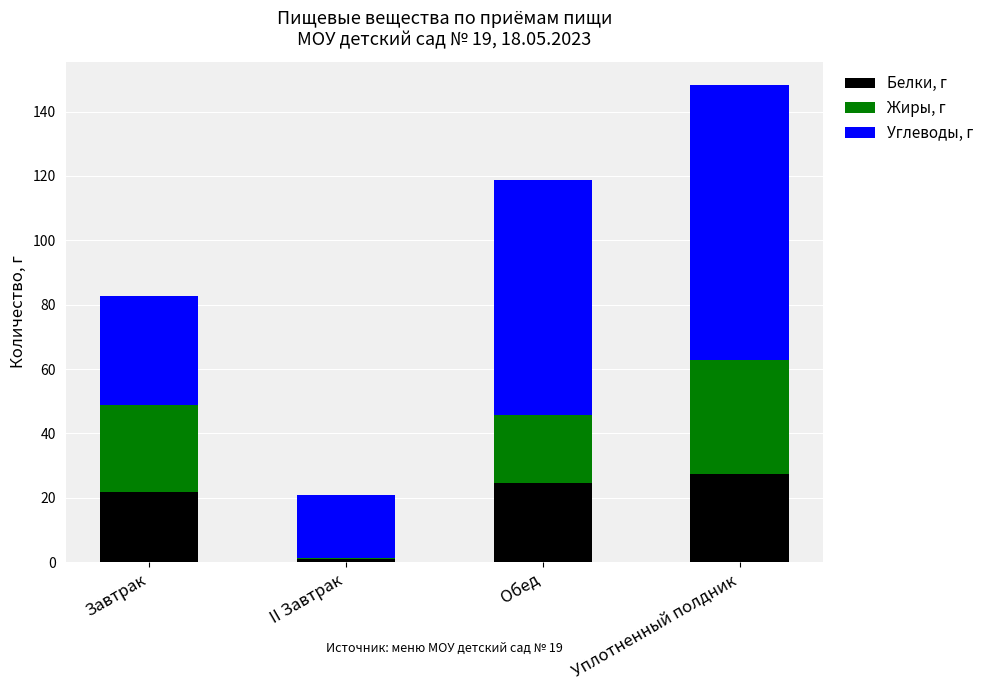

What is the sum of the Белки, г values at Завтрак and Обед?

46.3